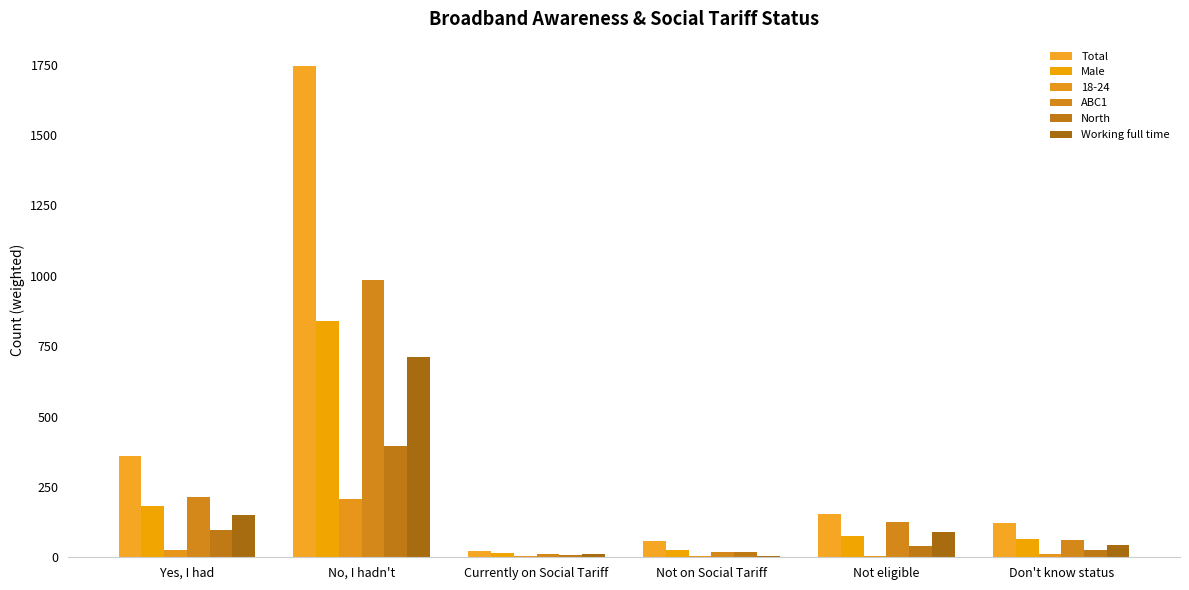

What is the label of the 6th bar from the right?

Yes, I had